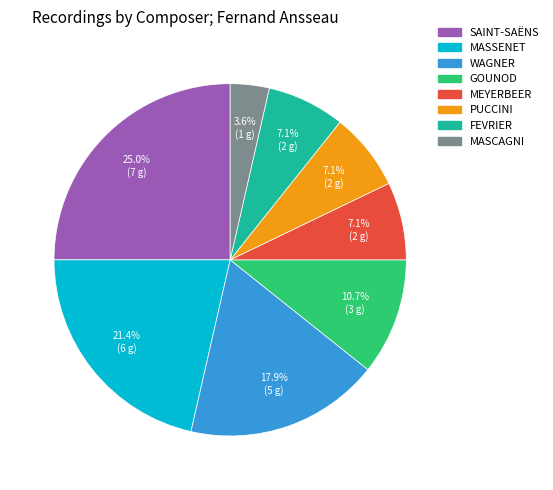

Approximately how many times larger is the value at GOUNOD compared to SAINT-SAËNS?

0.4